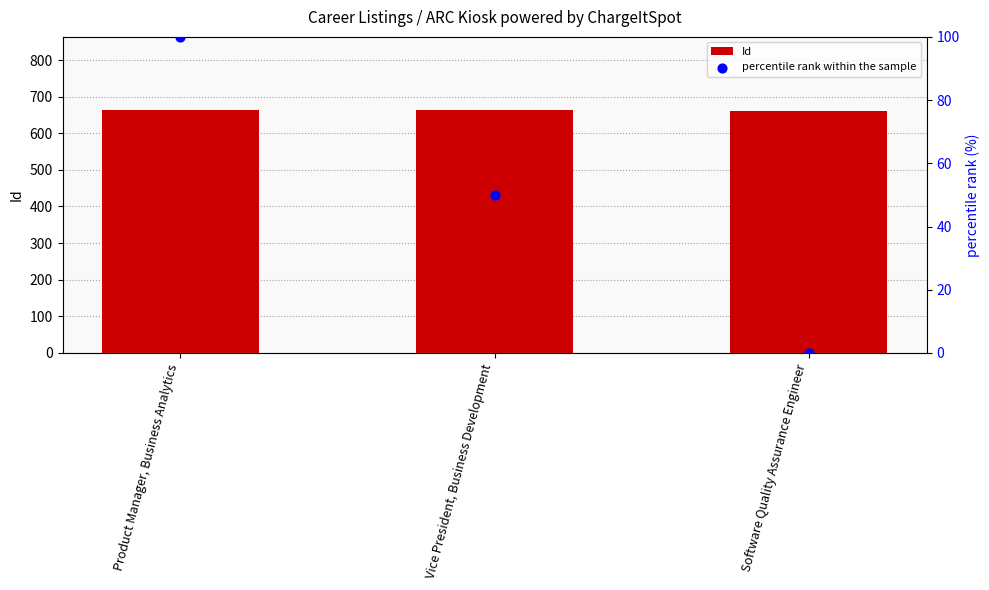

Which series has the largest Y range (max minus min)?

percentile rank within the sample